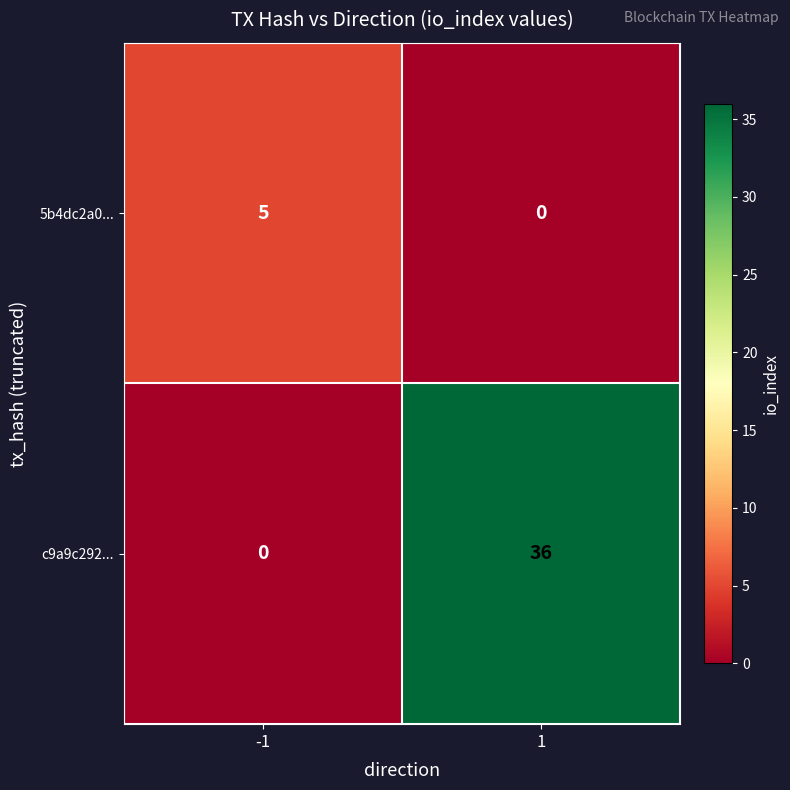

True or false: c9a9c292... has a value of 54 at 1.

False